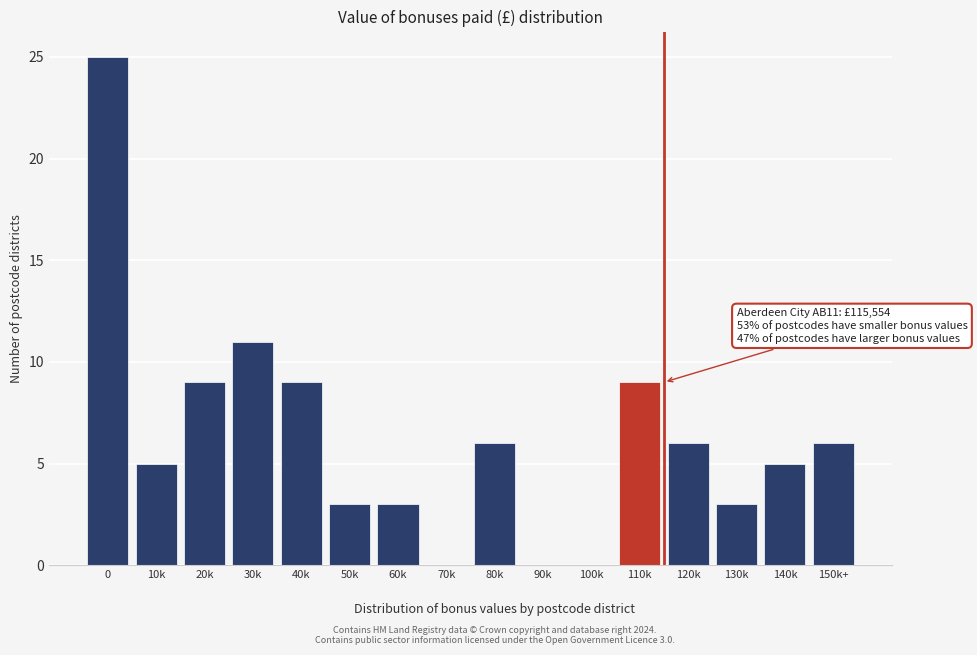

Reading left to right, transcribe all the data shown in this chart.

0=25	10k=5	20k=9	30k=11	40k=9	50k=3	60k=3	70k=0	80k=6	90k=0	100k=0	110k=9	120k=6	130k=3	140k=5	150k+=6